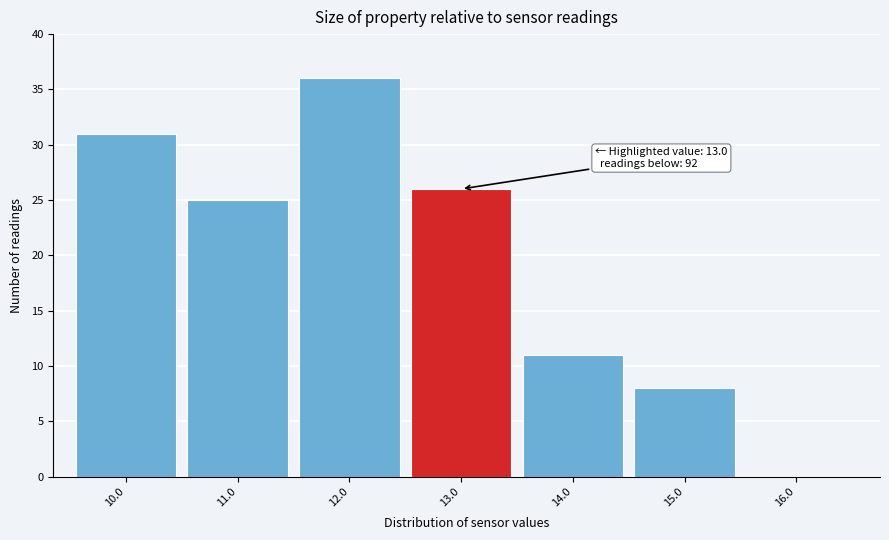

Reading left to right, list all the values displayed in this chart.

10.0=31	11.0=25	12.0=36	13.0=26	14.0=11	15.0=8	16.0=0